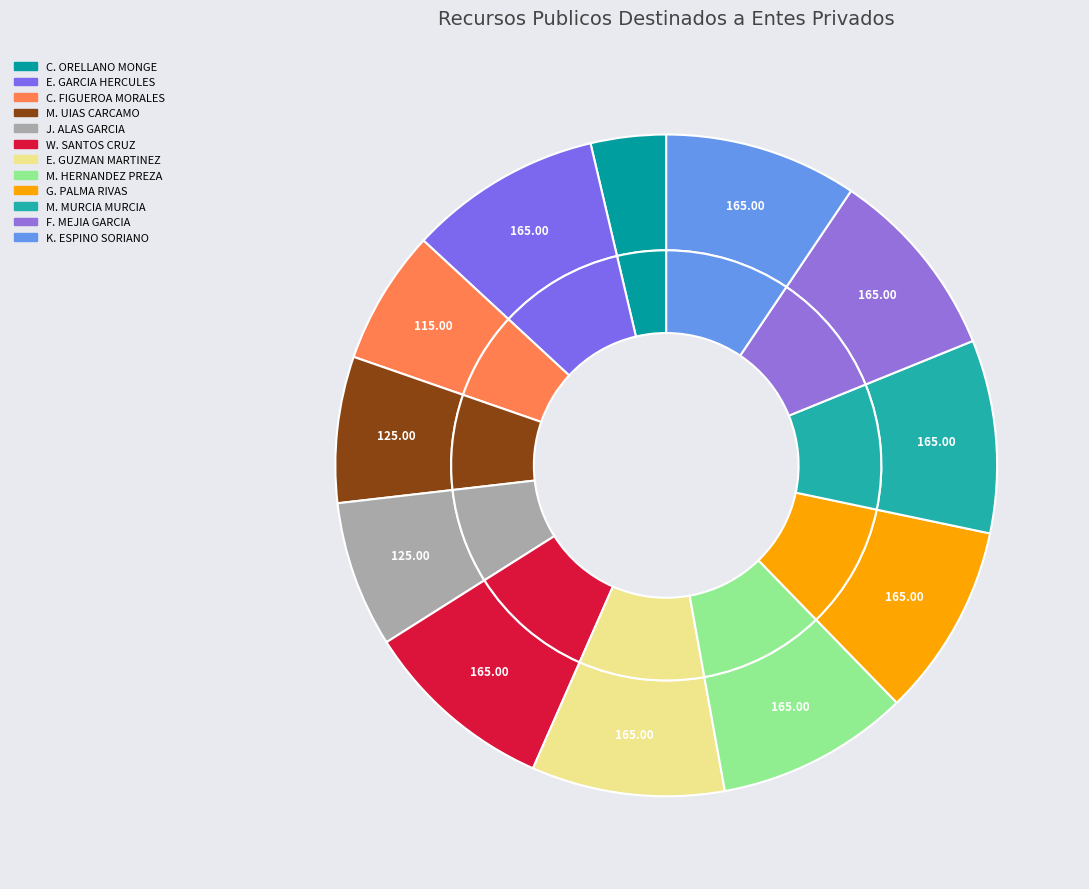

How many slices are in this pie chart?

12